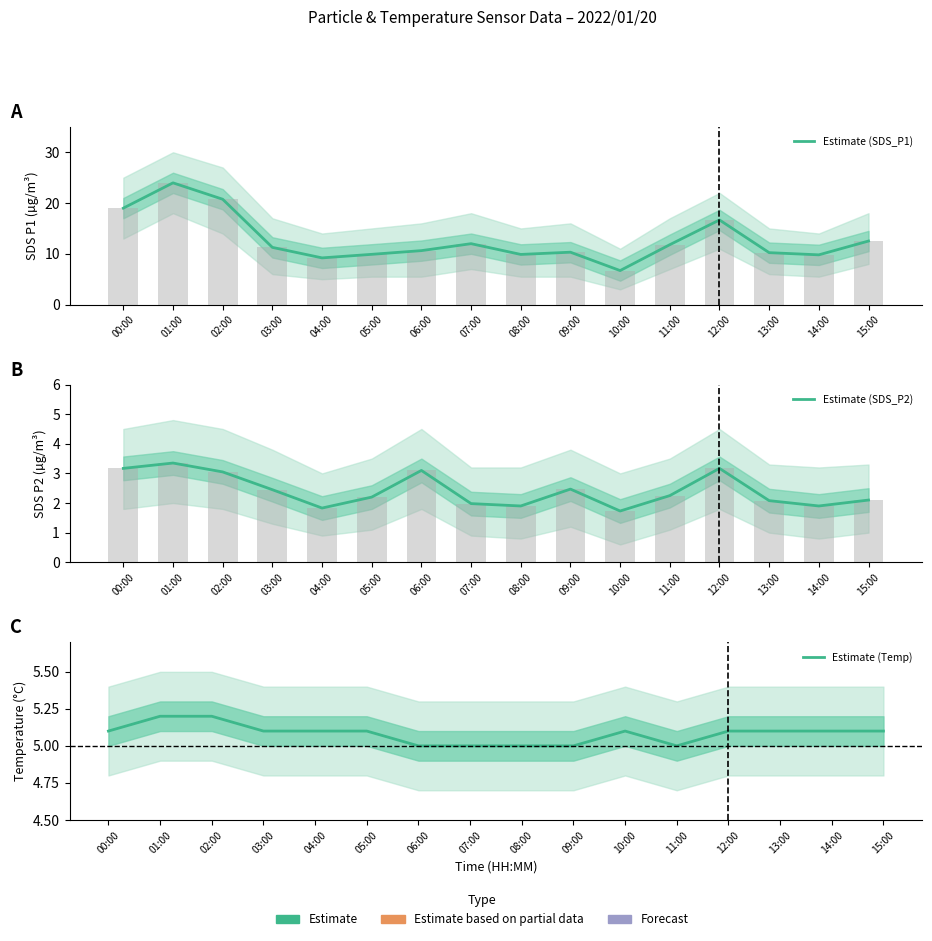

How many categories are shown in the chart?

16